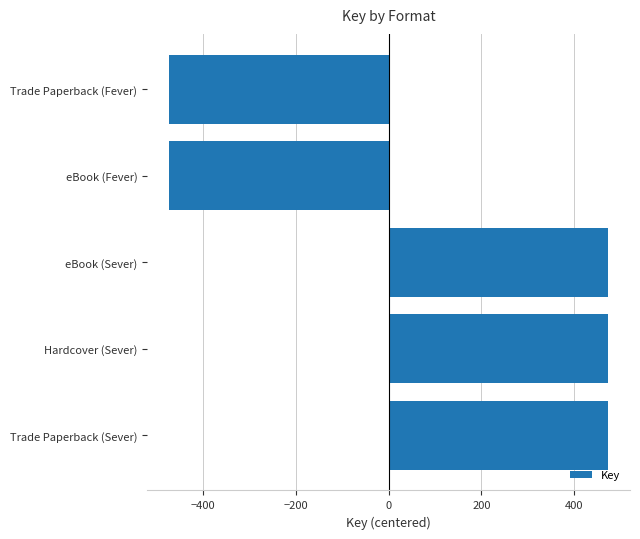

How many values exceed 473?

3